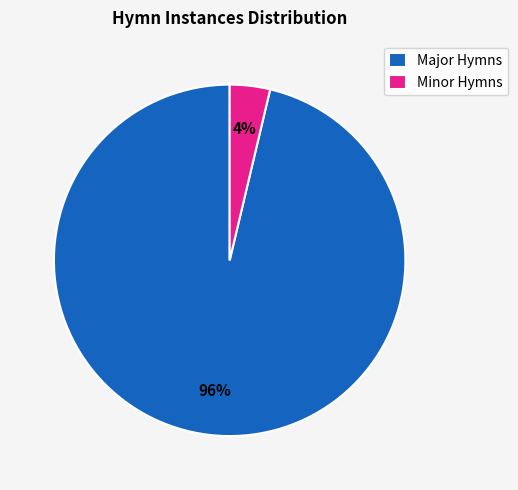

To the nearest percent, what percentage of the pie is Minor Hymns?

4%